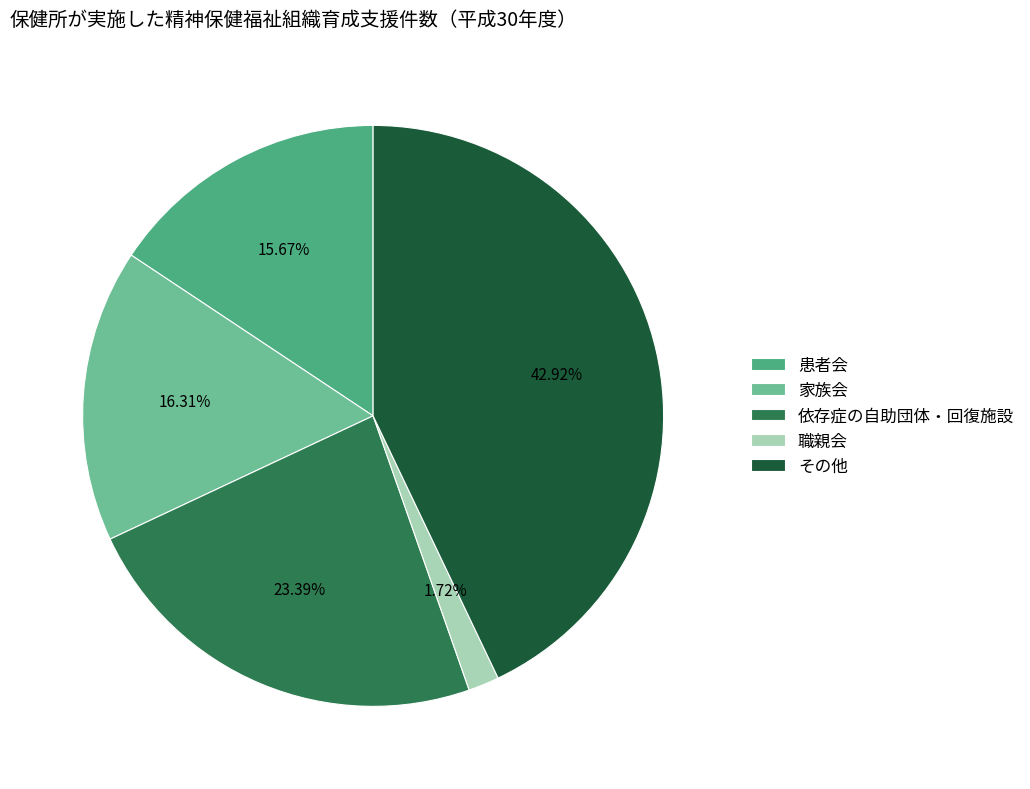

How many segments does this pie chart have?

5